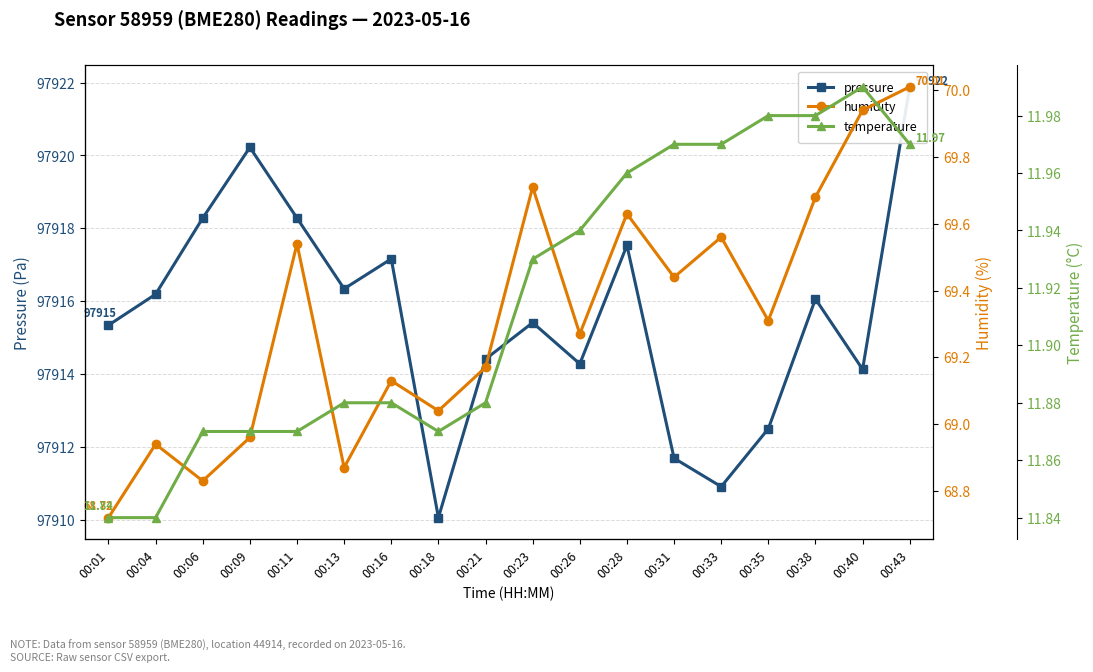

Between 00:38 and 00:18, which is larger?

00:38